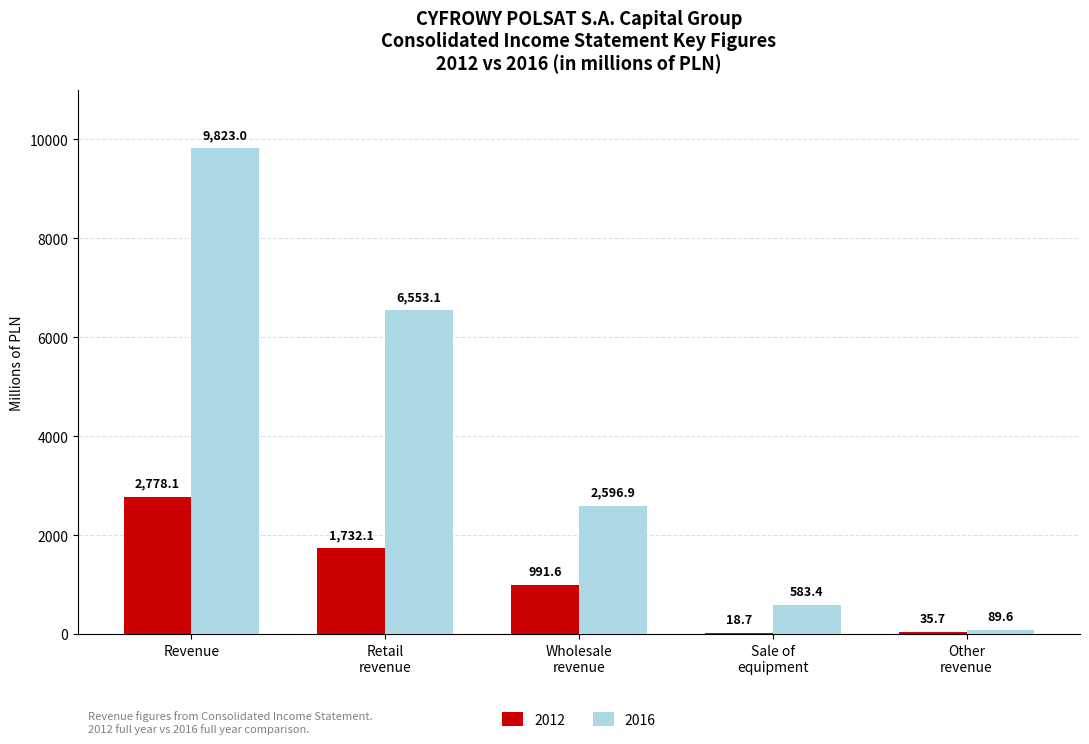

What is the maximum value shown in the chart?

9823.0